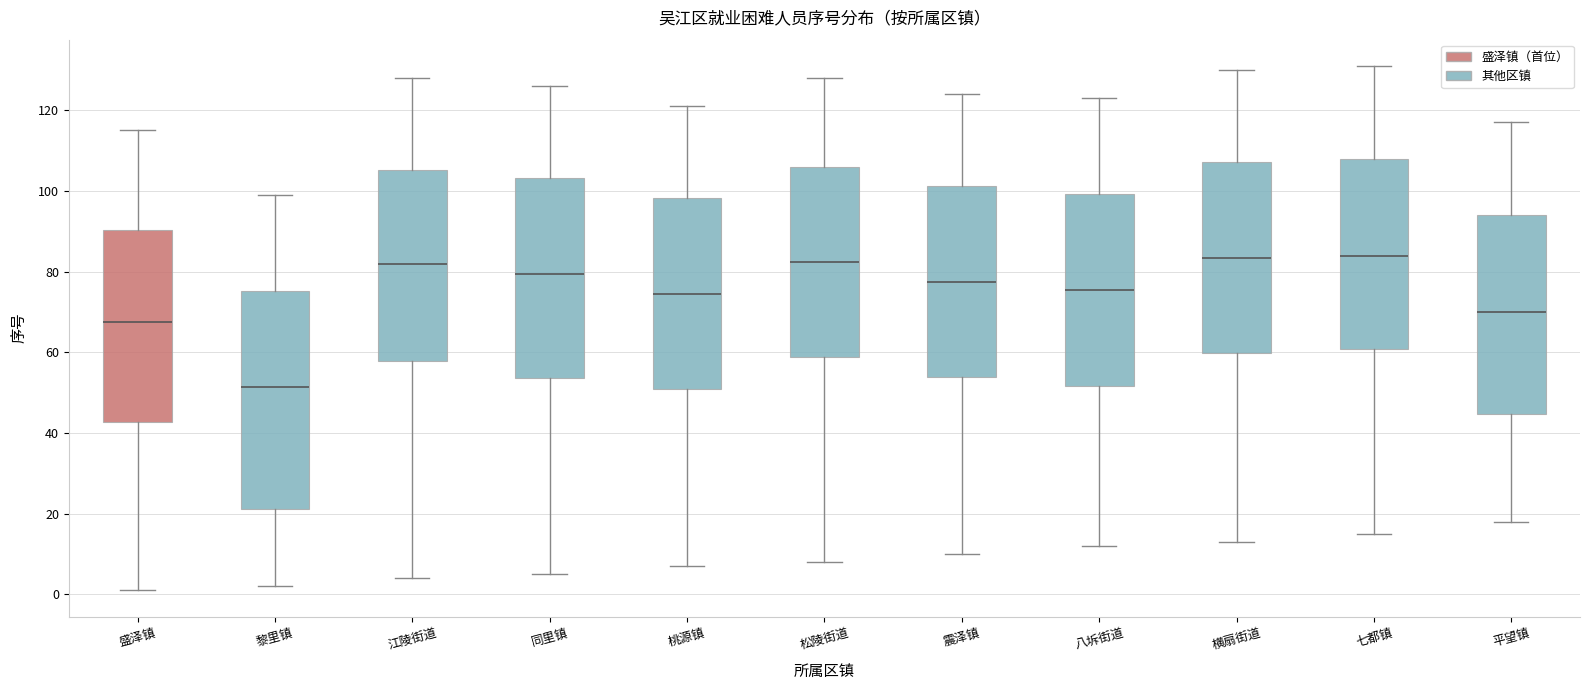

Which box is the tallest, from its lower edge to its upper edge?

黎里镇